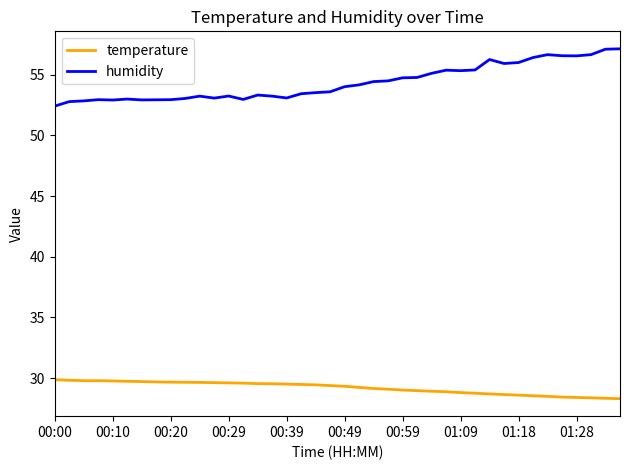

True or false: temperature and humidity intersect in this chart.

False